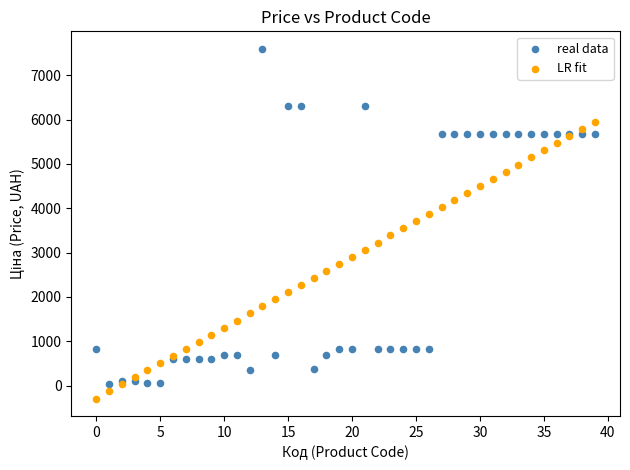

What are all the series names shown in the legend?

real data, LR fit